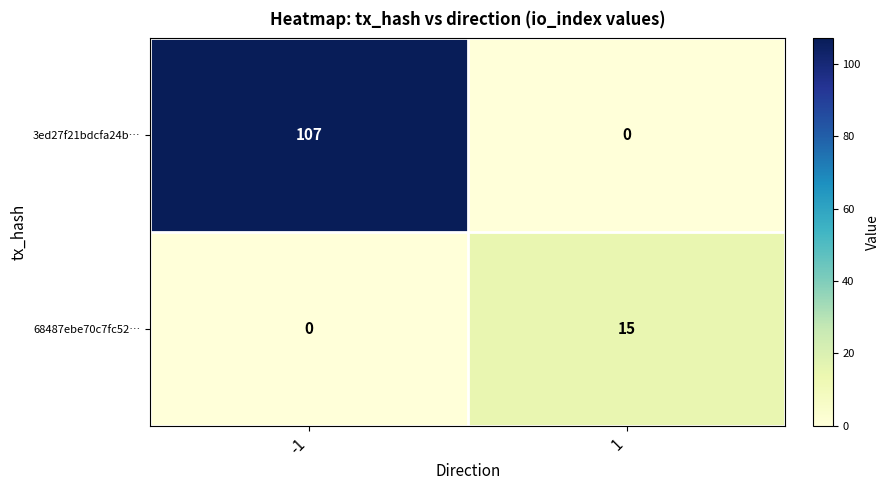

How many series are shown in this chart?

2